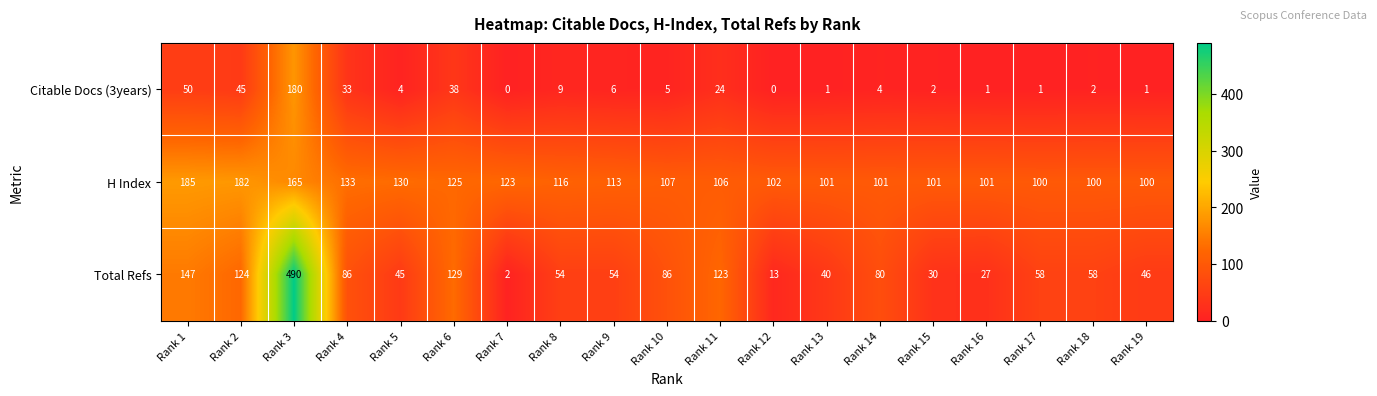

Read the Total Refs value at Rank 9, to the nearest 10.

50